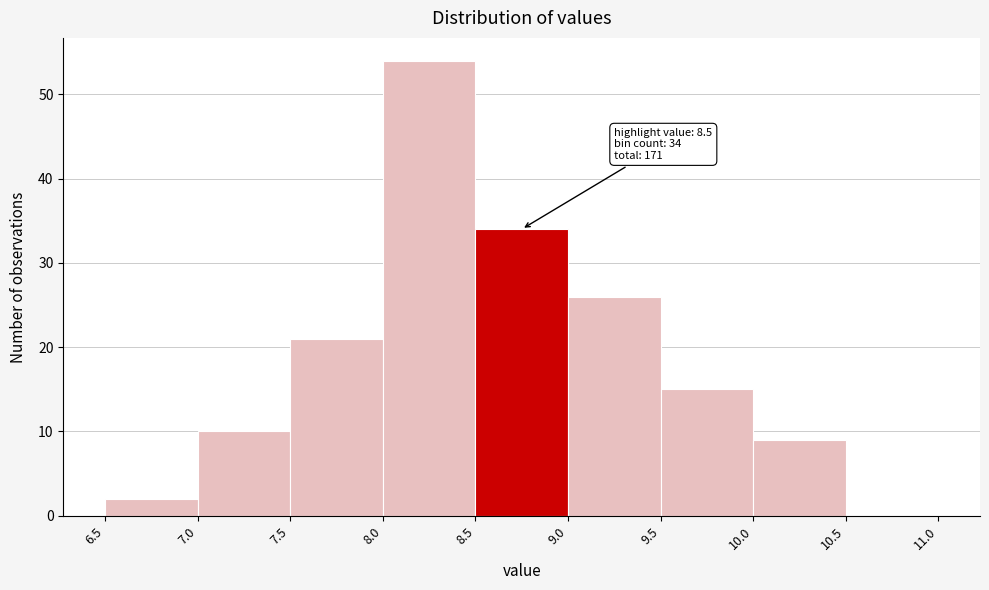

Over which range of the x-axis is the bar tallest?

8.0 to 8.5